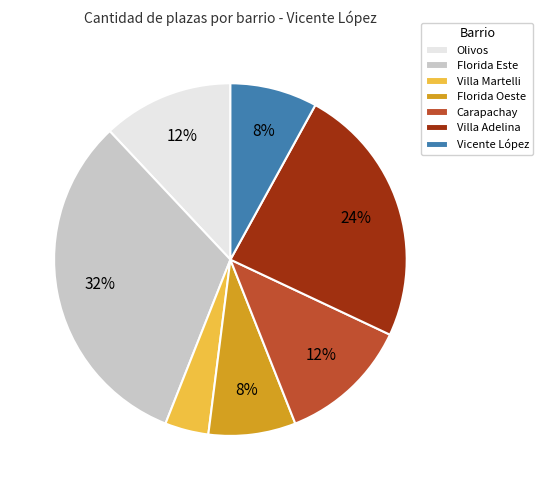

What is the smallest slice in the pie chart?

Villa Martelli